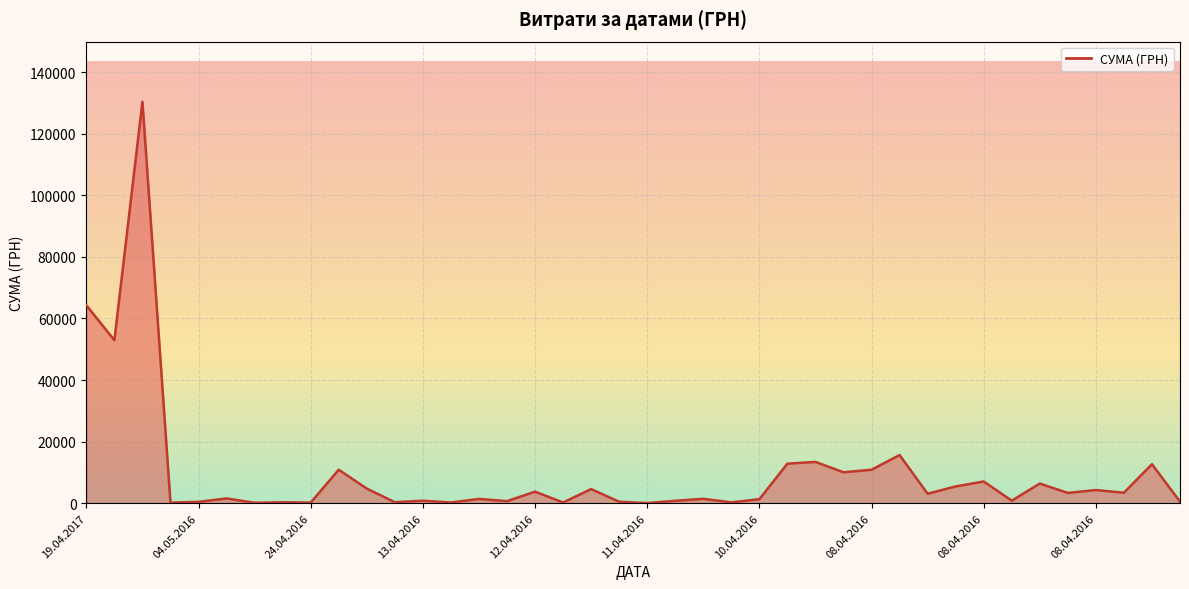

How many lines are shown in the chart?

1